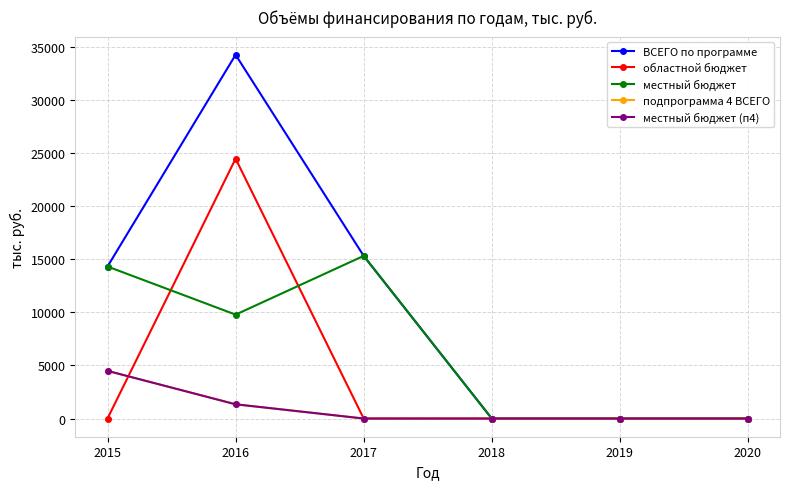

Which category has the lowest value in the местный бюджет series?

2018